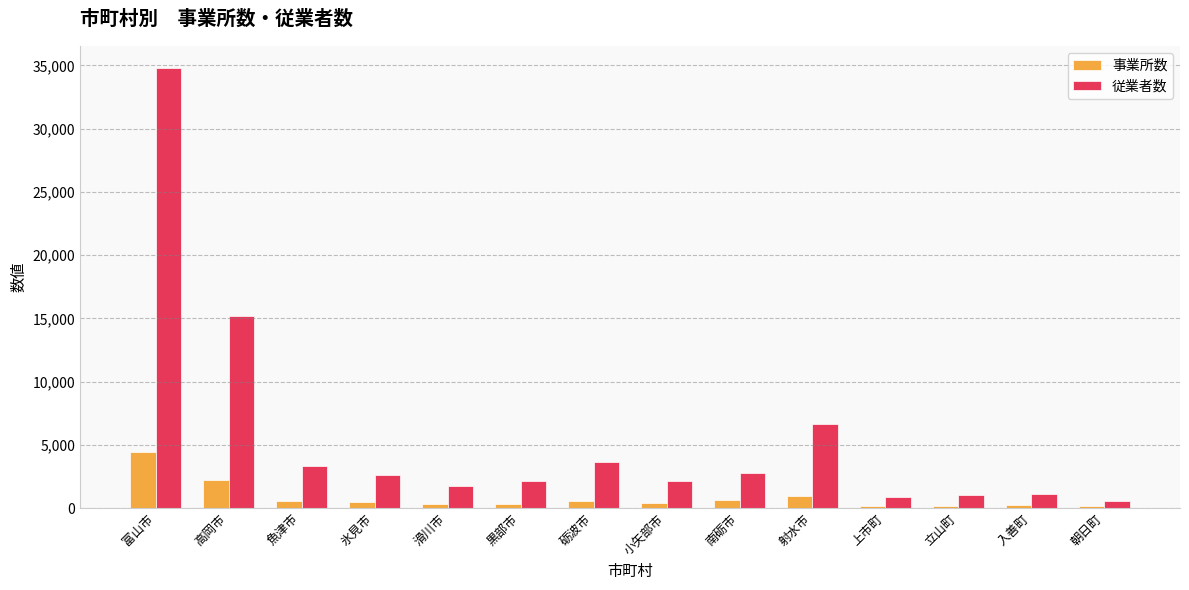

How many groups of bars are there?

14